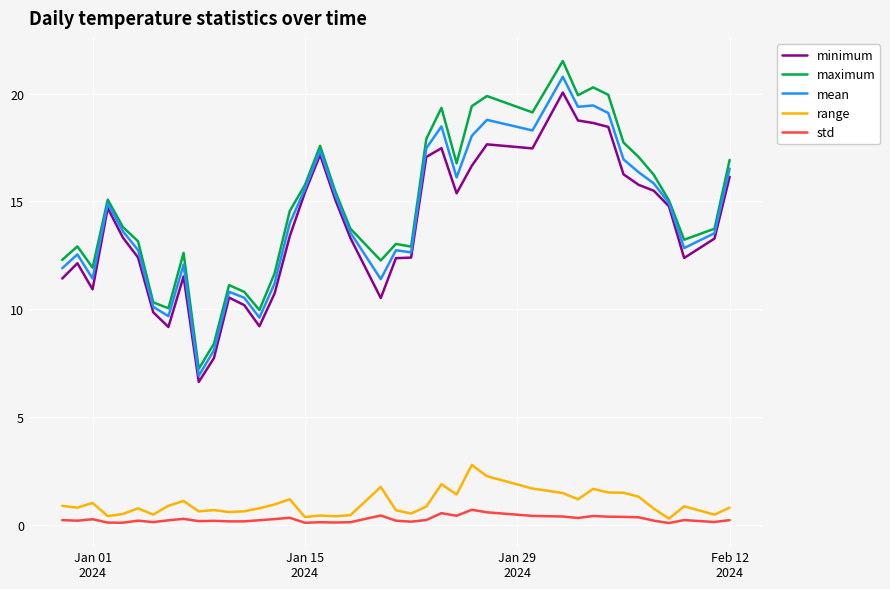

Which series has the widest spread of values?

maximum